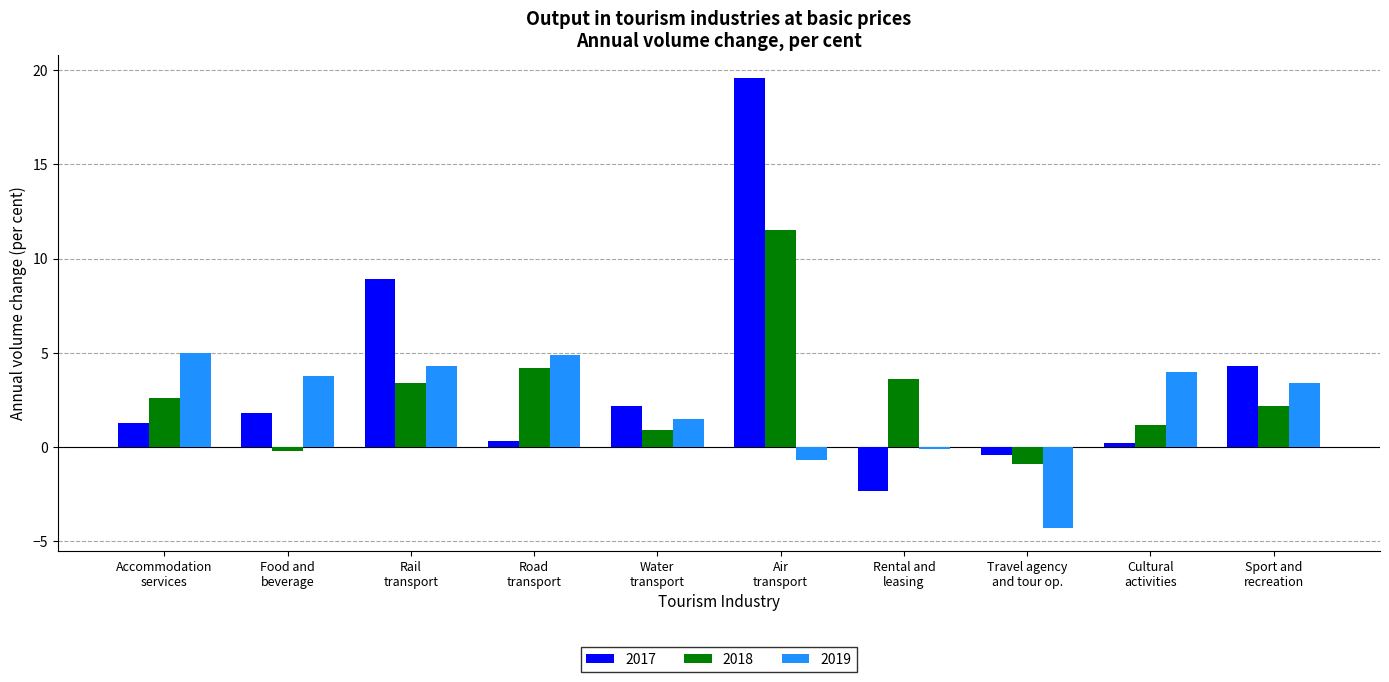

What is the sum of all 2017 values?

35.9